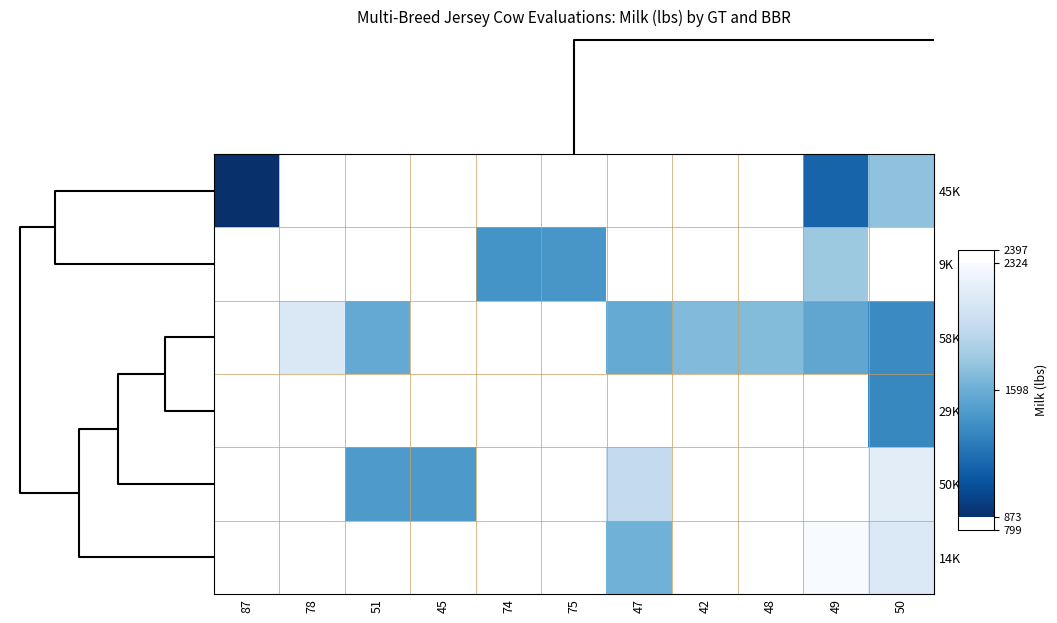

What is the greatest value displayed?

2324.0